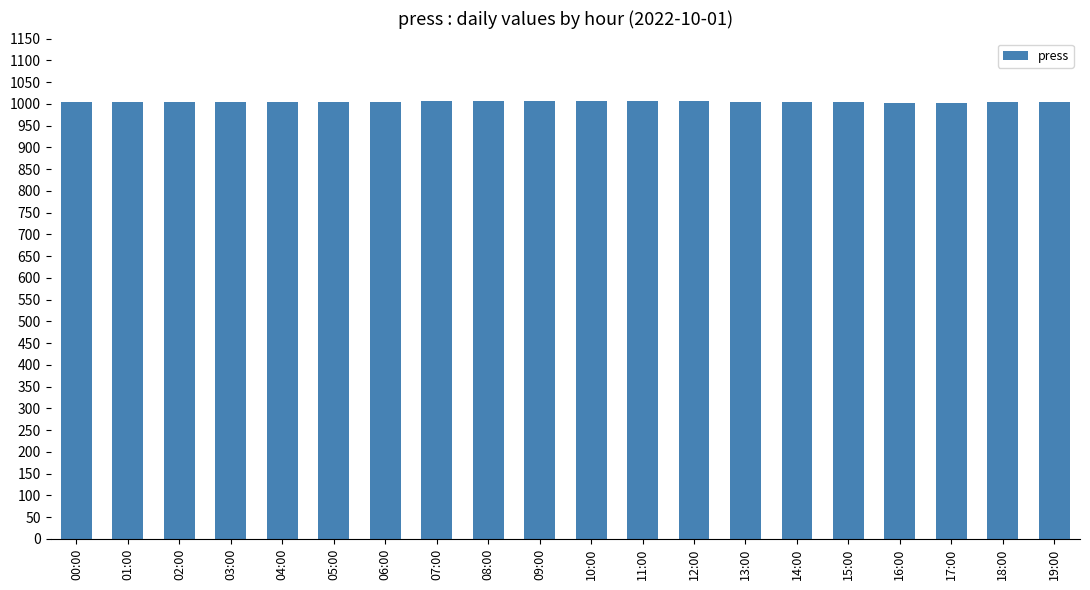

What is the sum of the values at 04:00 and 08:00?

2010.9